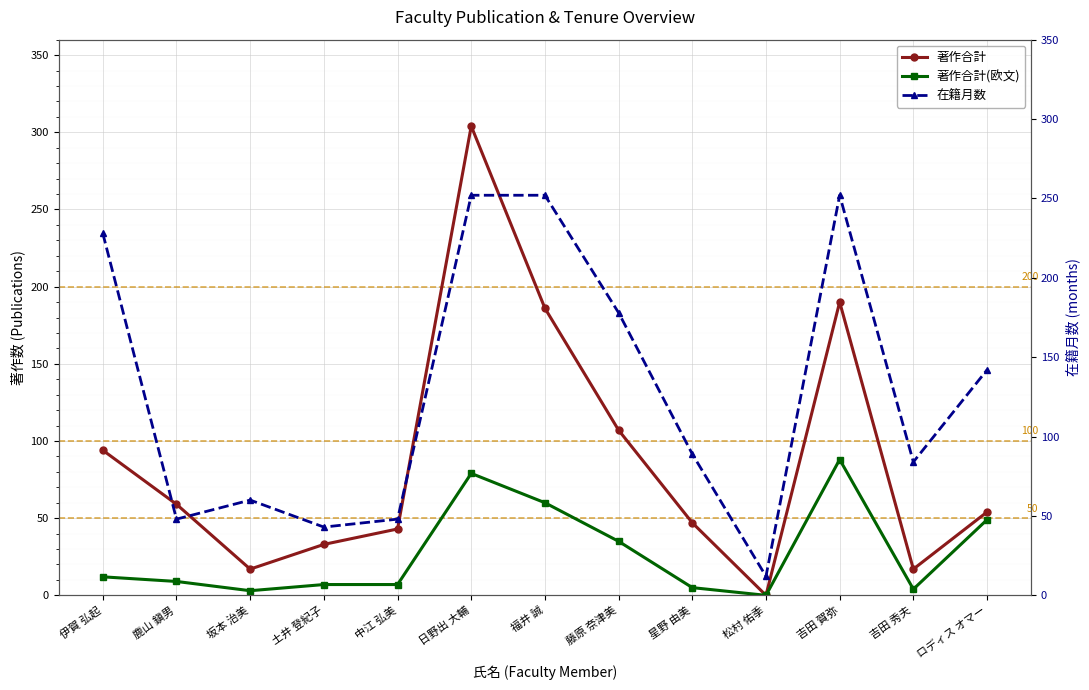

Where is the first local minimum for 在籍月数?

鹿山 鎭男